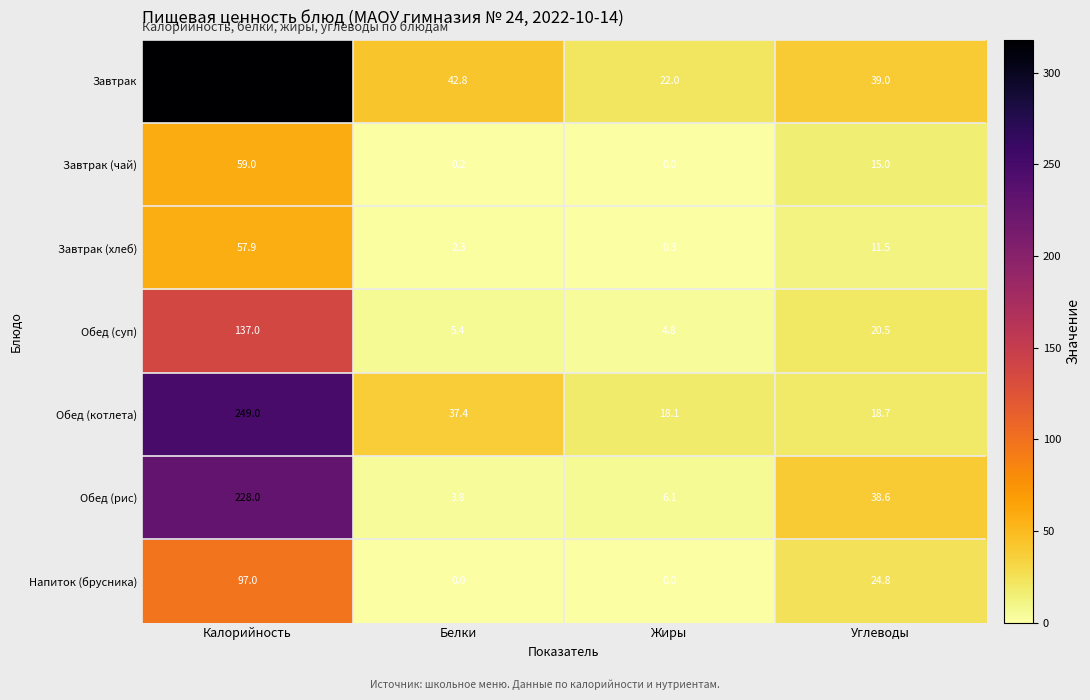

Which series has the largest total across all categories?

Завтрак